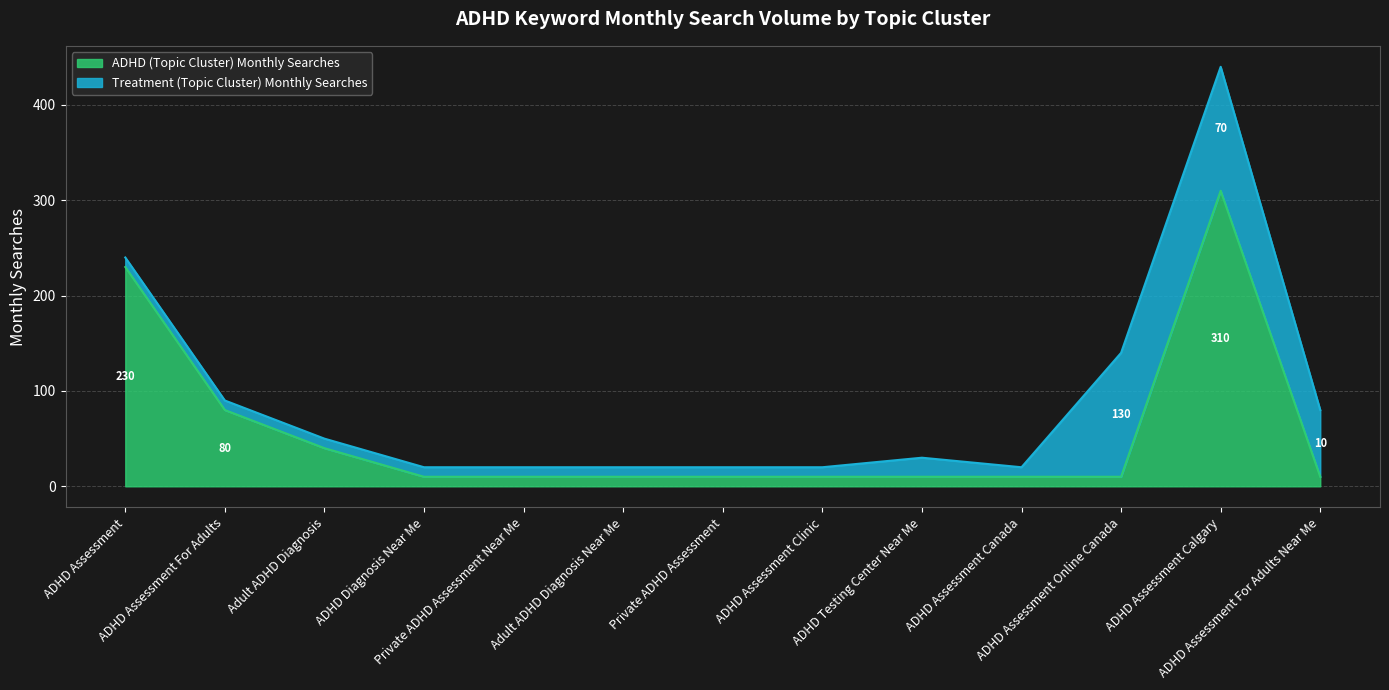

Does the chart have visible grid lines?

Yes